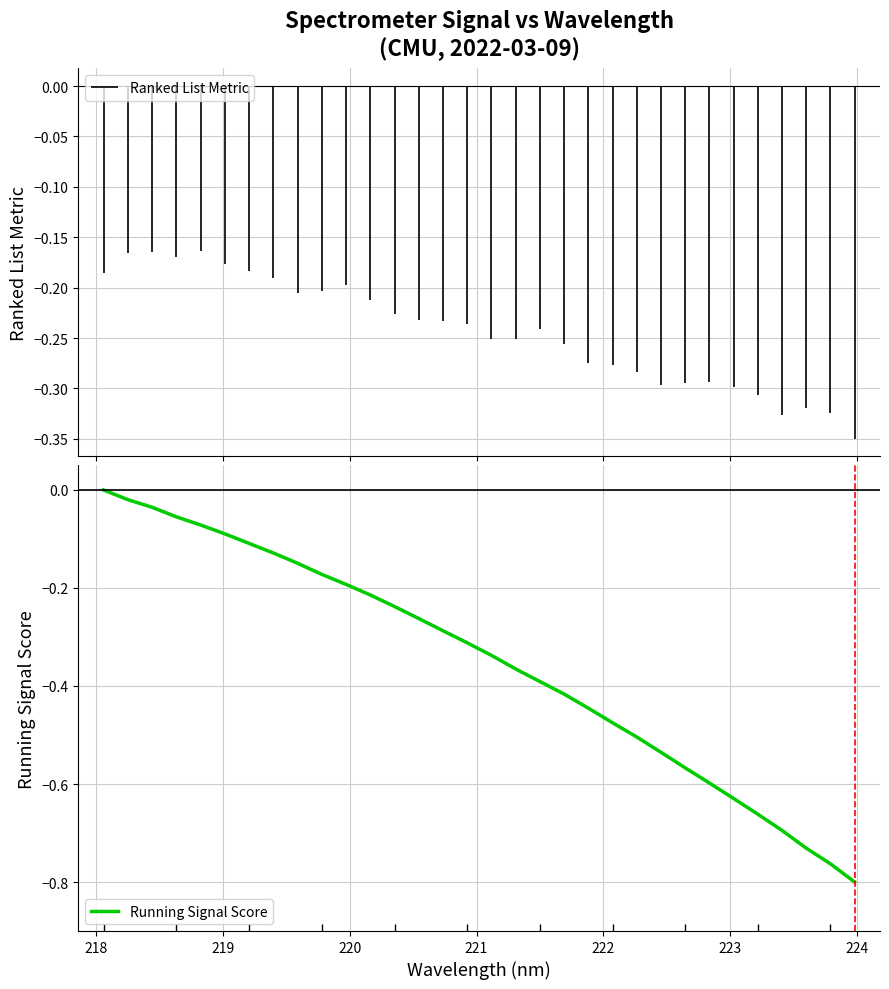

Reading right to left, list all the values displayed in this chart.

-0.8	-0.8	-0.7	-0.7	-0.7	-0.6	-0.6	-0.6	-0.5	-0.5	-0.5	-0.4	-0.4	-0.4	-0.4	-0.3	-0.3	-0.3	-0.3	-0.2	-0.2	-0.2	-0.2	-0.1	-0.1	-0.1	-0.1	-0.1	-0.1	-0.0	-0.0	-0.0